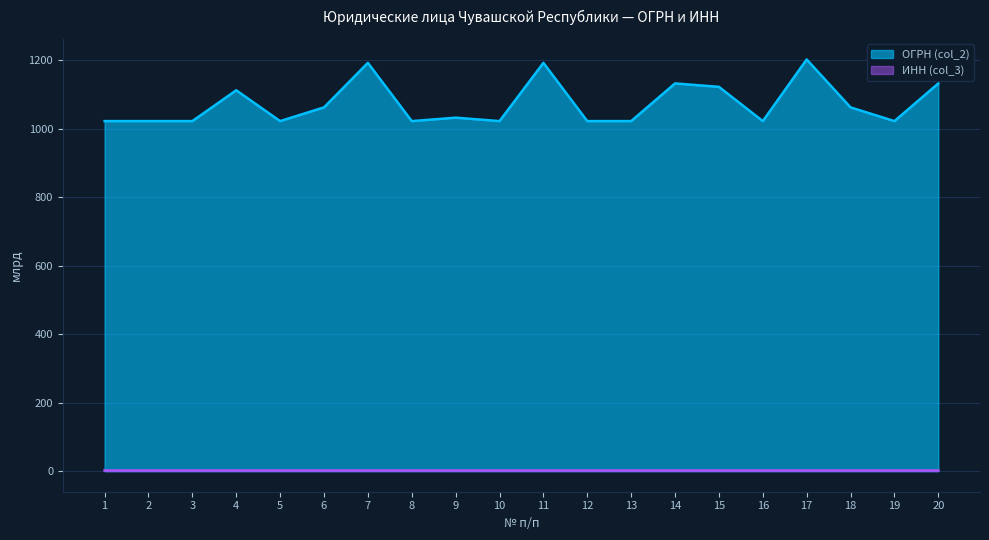

Reading left to right, list all the values displayed in this chart.

ОГРН (col_2): 1022.1	1022.1	1022.1	1112.1	1022.1	1062.1	1192.1	1022.1	1032.1	1022.1	1192.1	1022.1	1022.1	1132.1	1122.1	1022.1	1202.1	1062.1	1022.1	1132.1
ИНН (col_3): 2.1	2.1	2.1	2.1	2.1	2.1	2.1	2.1	2.1	2.1	2.1	2.1	2.1	2.1	2.1	2.1	2.1	2.1	2.1	2.1